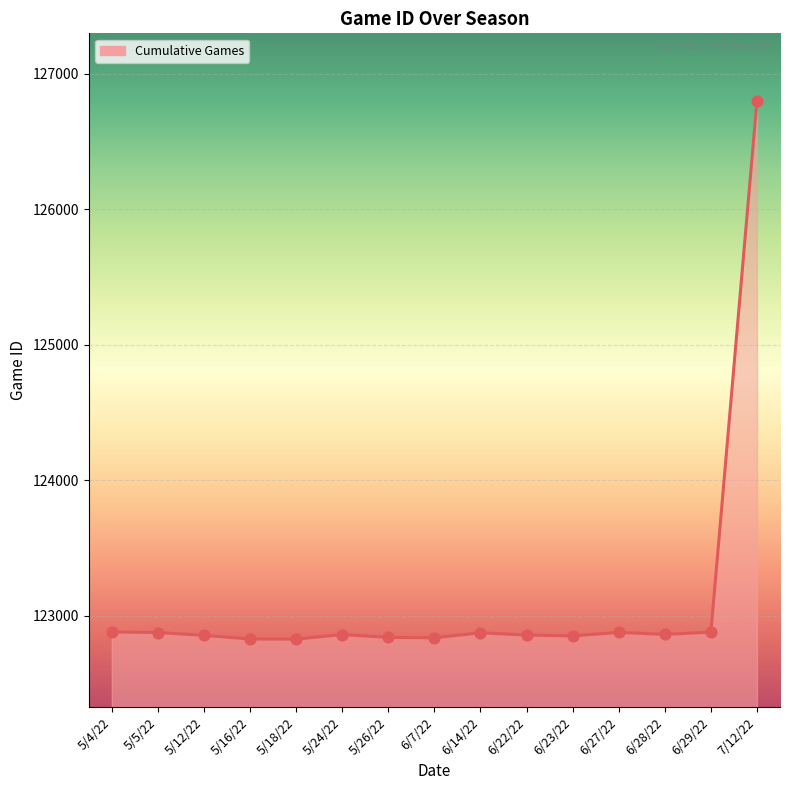

What is the ratio of the value at 6/27/22 to the value at 5/26/22?

1.0